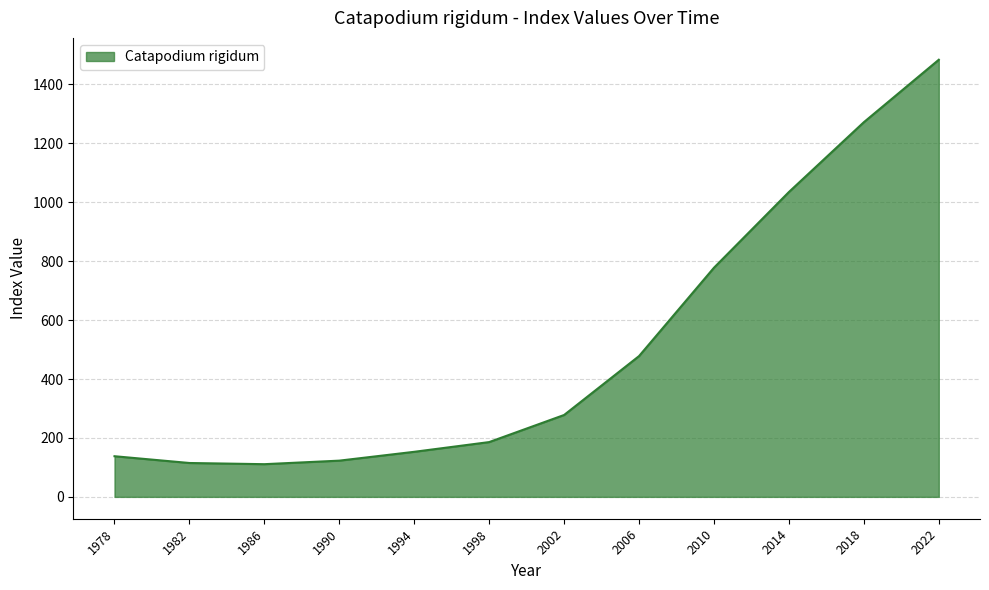

What is the ratio of the value at 2022 to the value at 2014?

1.4